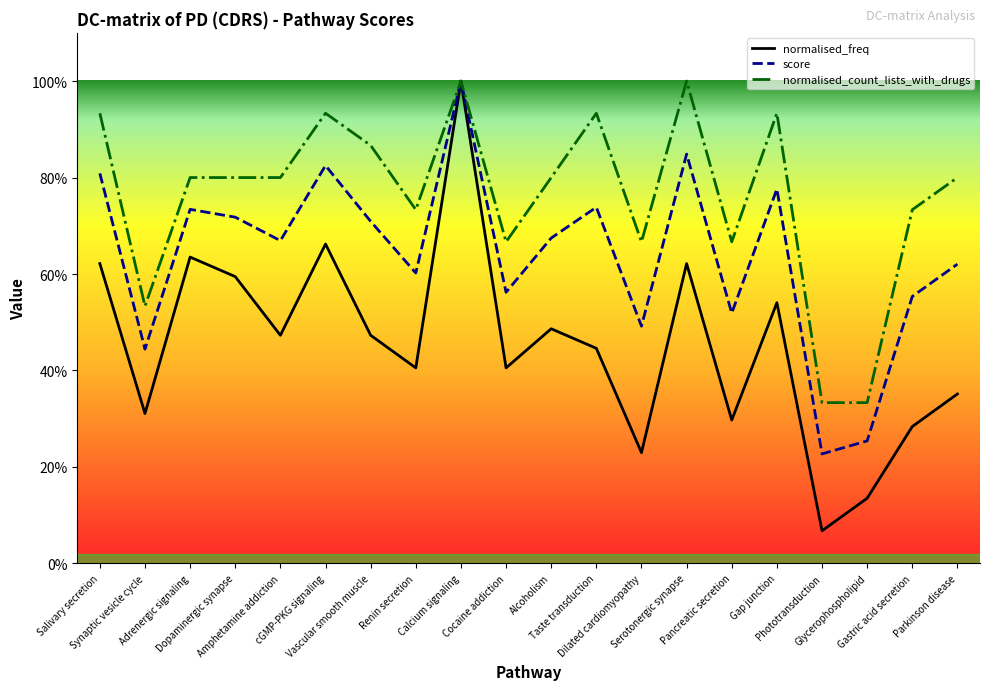

What are all the series names shown in the legend?

normalised_freq, score, normalised_count_lists_with_drugs